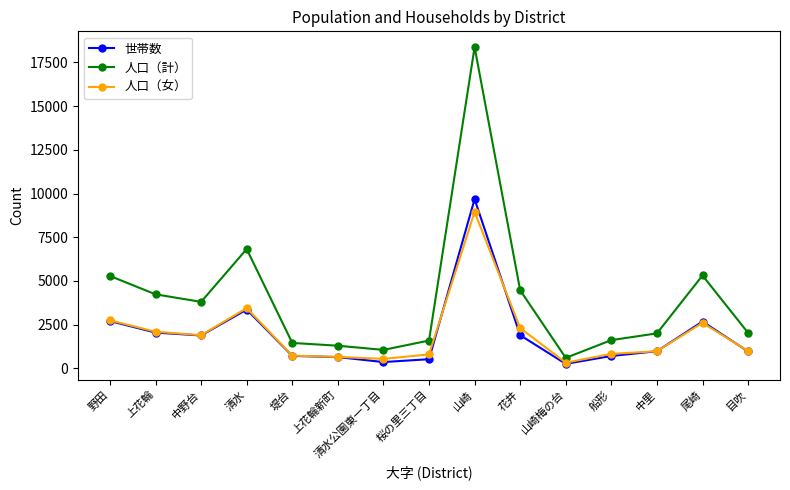

What is the difference between the maximum and minimum values in the 人口（計） series?

17784